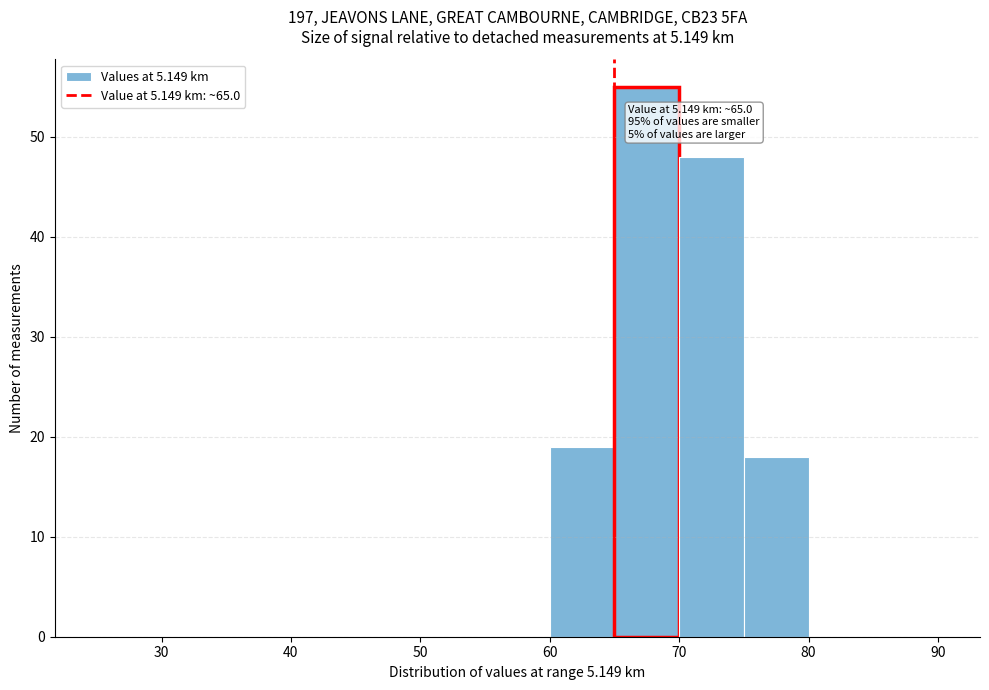

Which range on the x-axis has the tallest bar?

65 to 70